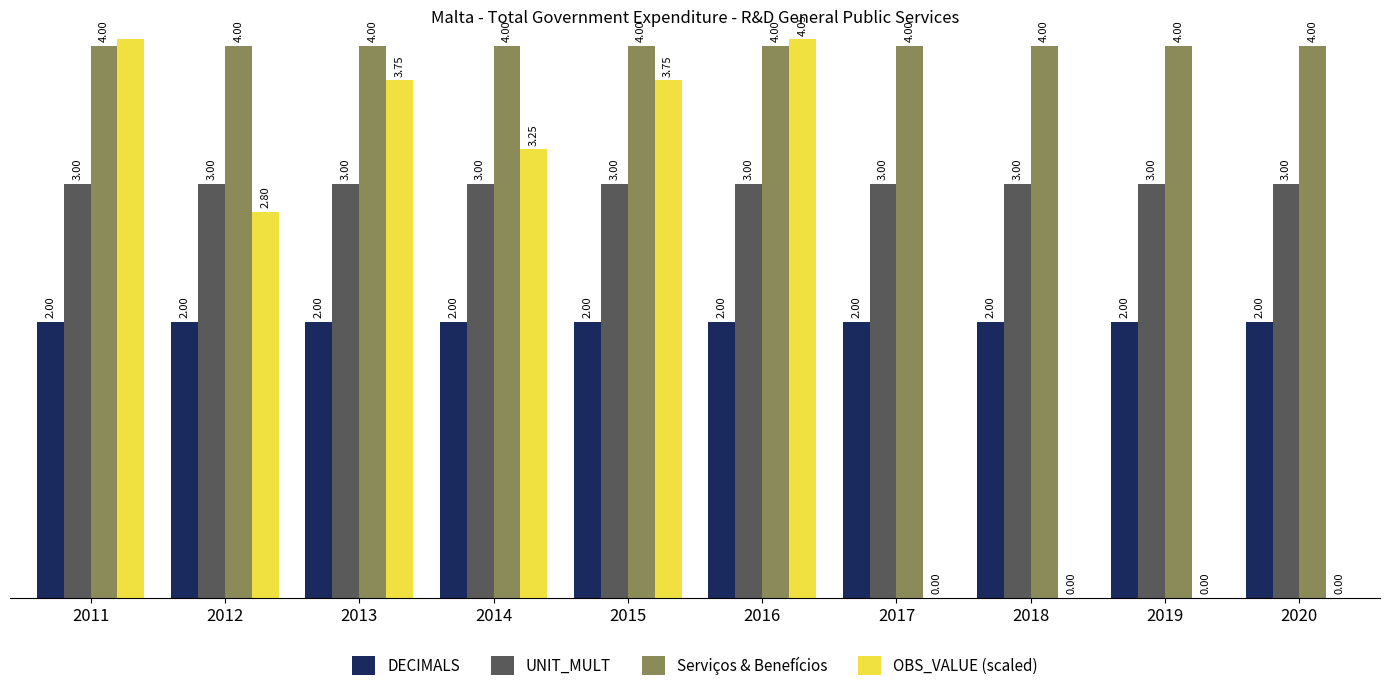

What is the sum of the OBS_VALUE (scaled) values at 2019 and 2013?

3.8